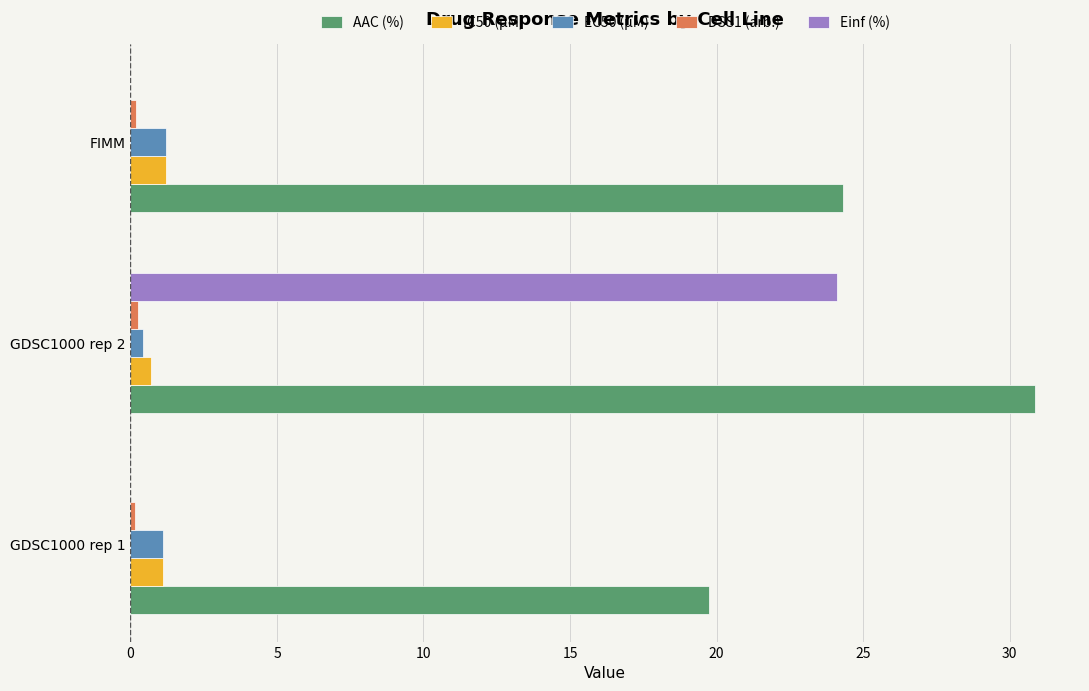

Which series has the largest total across all categories?

AAC (%)